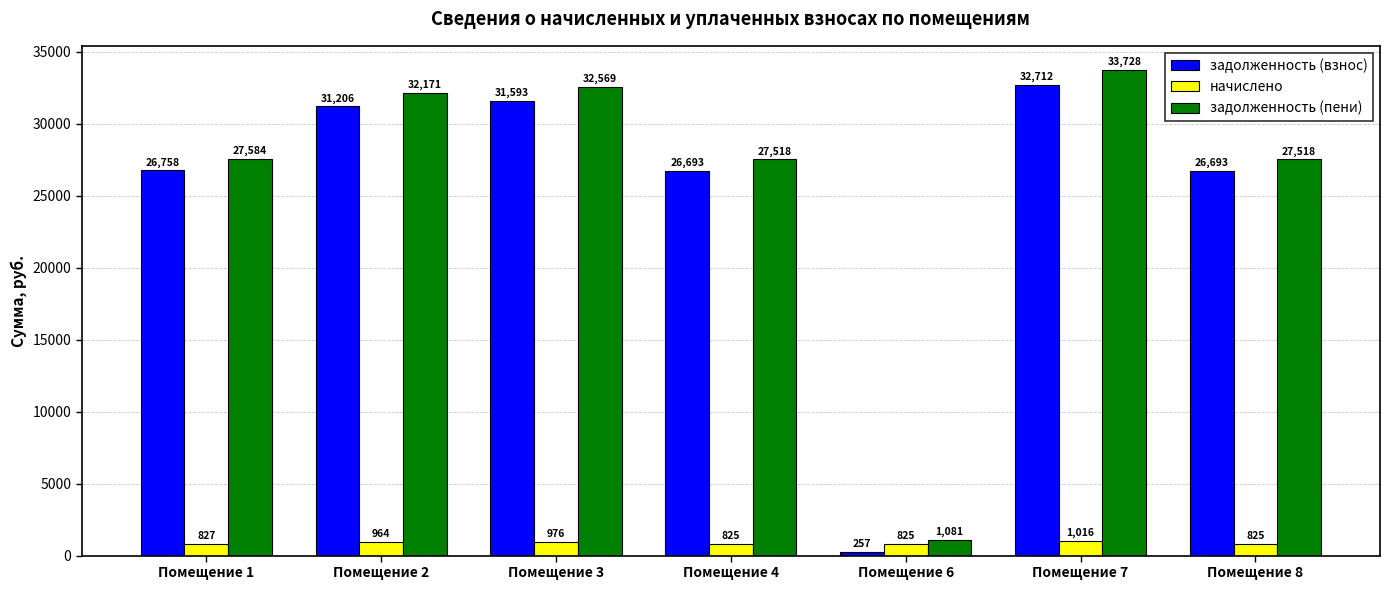

What are all the series names shown in the legend?

задолженность (взнос), начислено, задолженность (пени)